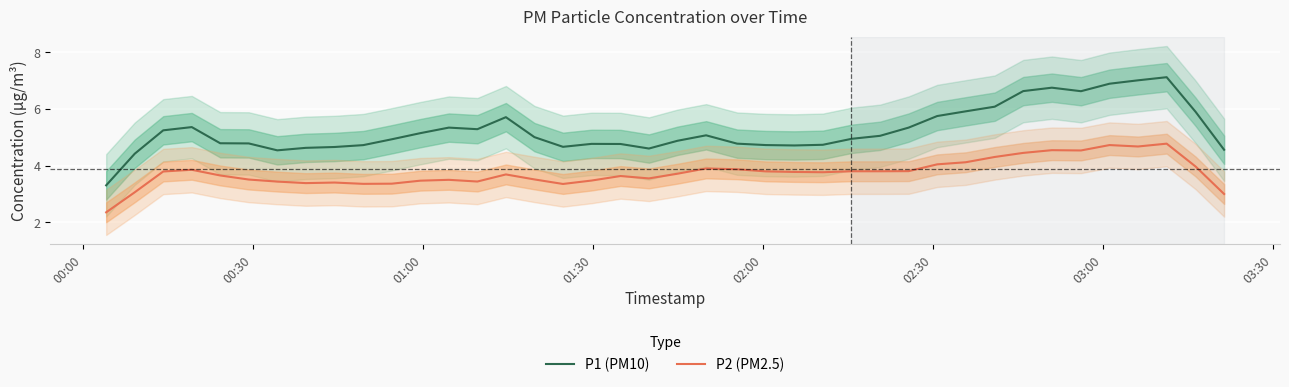

What is the minimum value for P2 (PM2.5)?

2.4